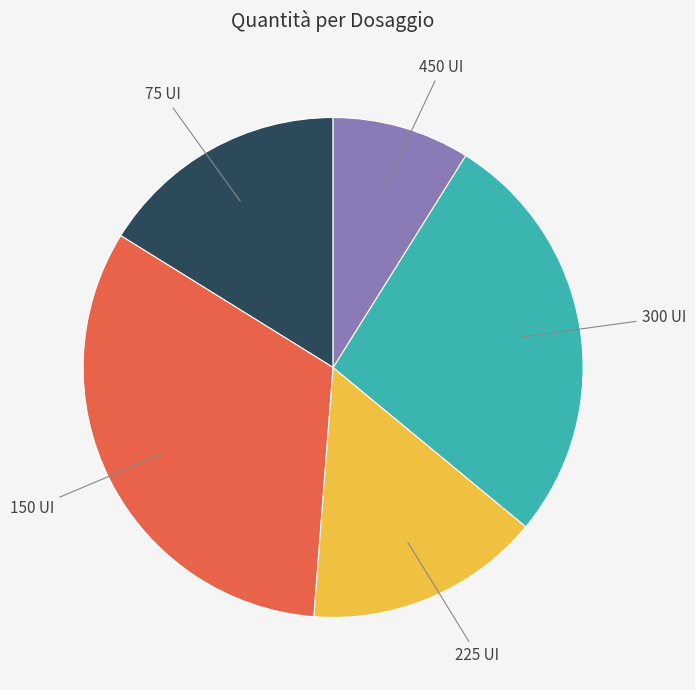

Is there a majority slice in this chart?

No